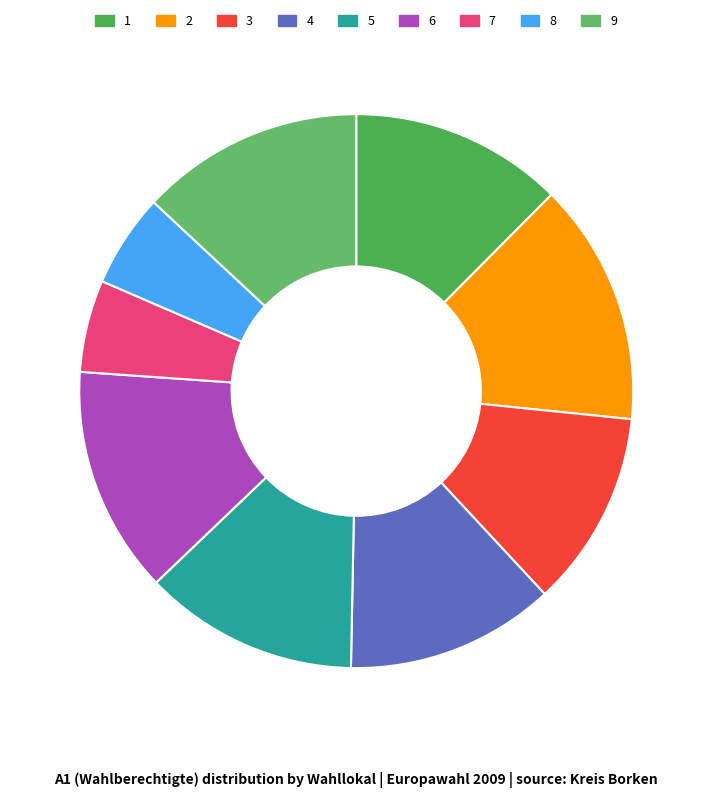

How much of the chart is everything except 1?

87.5%